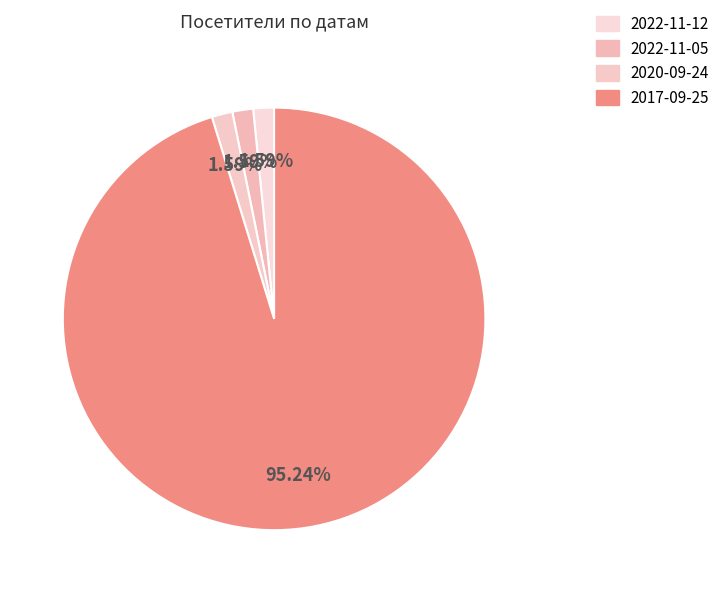

What portion of the pie excludes 2022-11-05?

98.4%